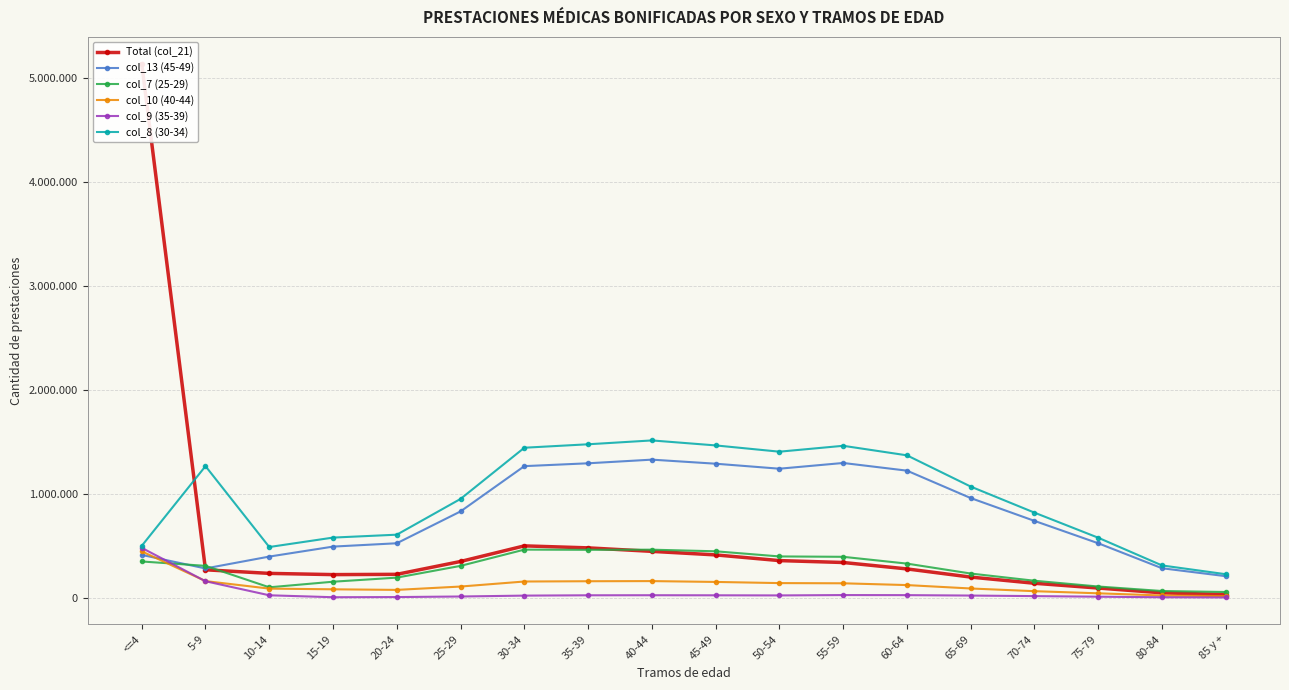

True or false: col_9 (35-39) and col_7 (25-29) cross at least once.

True